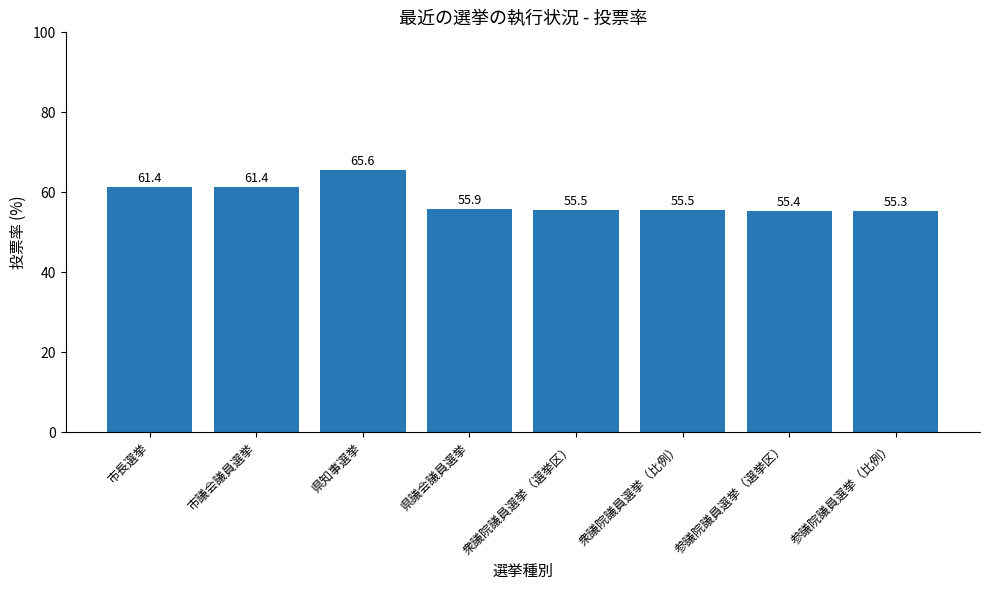

What is the difference between the values at 県議会議員選挙 and 市長選挙?

5.5